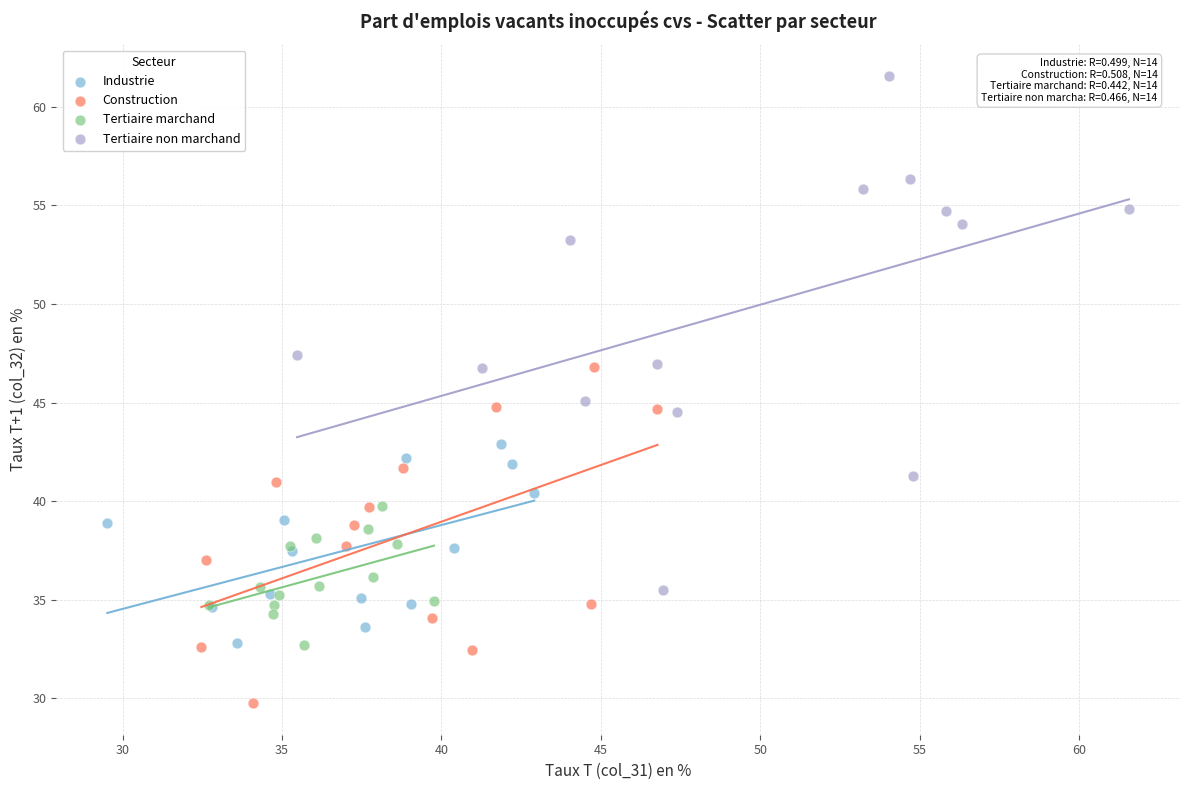

Which series reaches the maximum Y coordinate?

Tertiaire non marchand